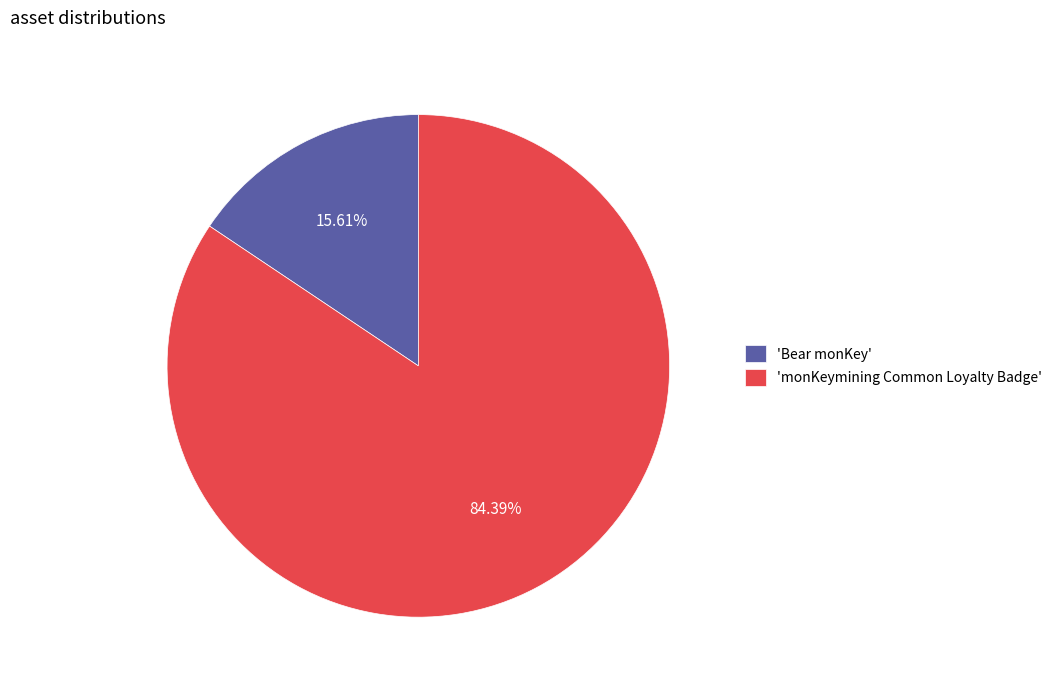

What is the majority slice?

'monKeymining Common Loyalty Badge'